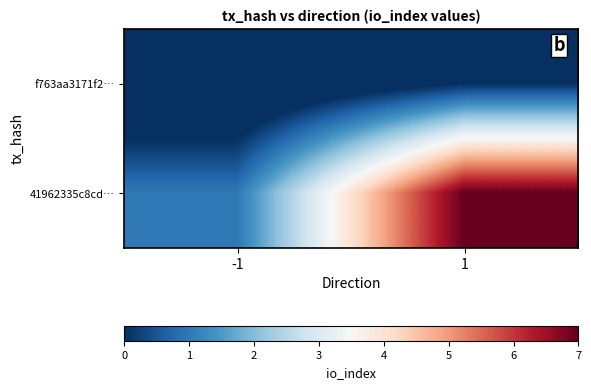

What is the smallest value displayed?

-1